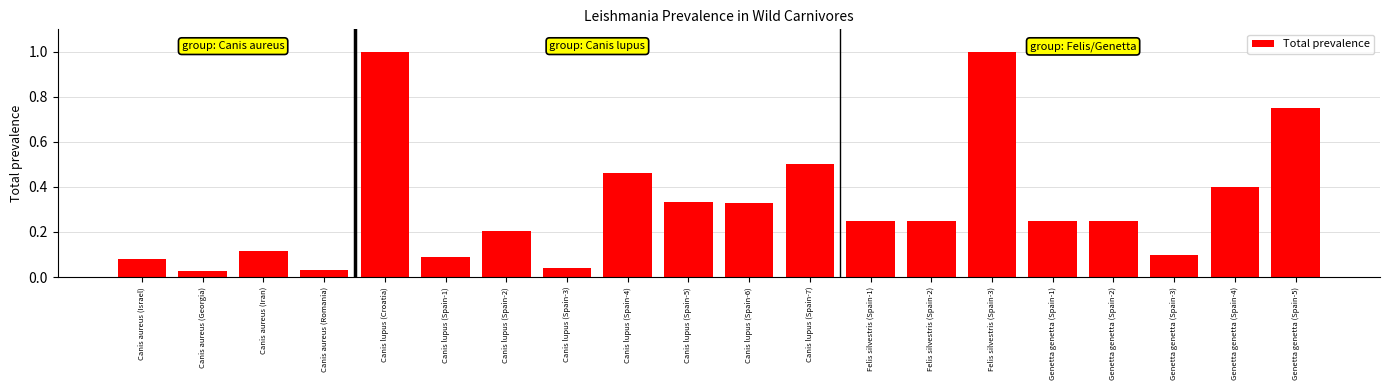

What is the maximum value shown in the chart?

1.0